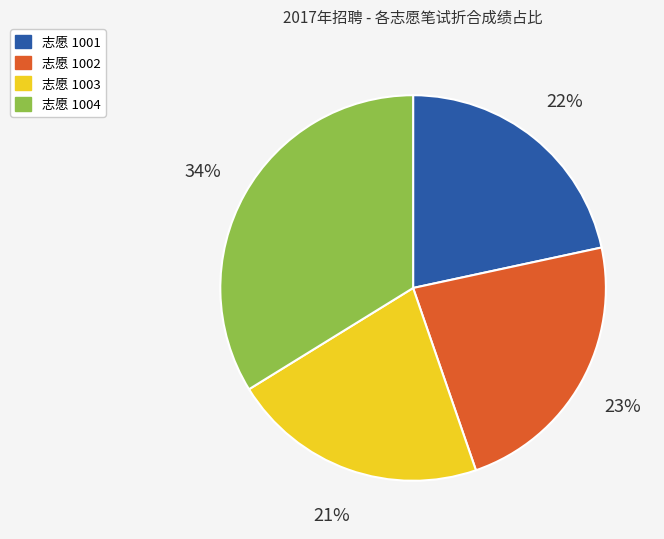

To the nearest percent, what is the average slice percentage?

25%